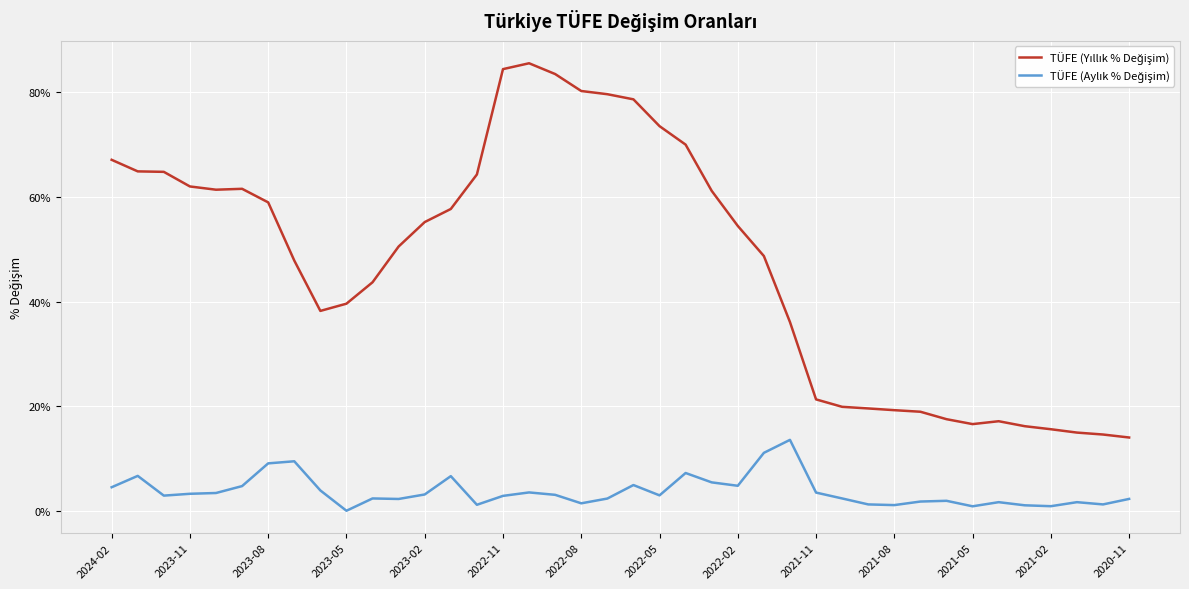

What is the maximum value for TÜFE (Yıllık % Değişim)?

0.9